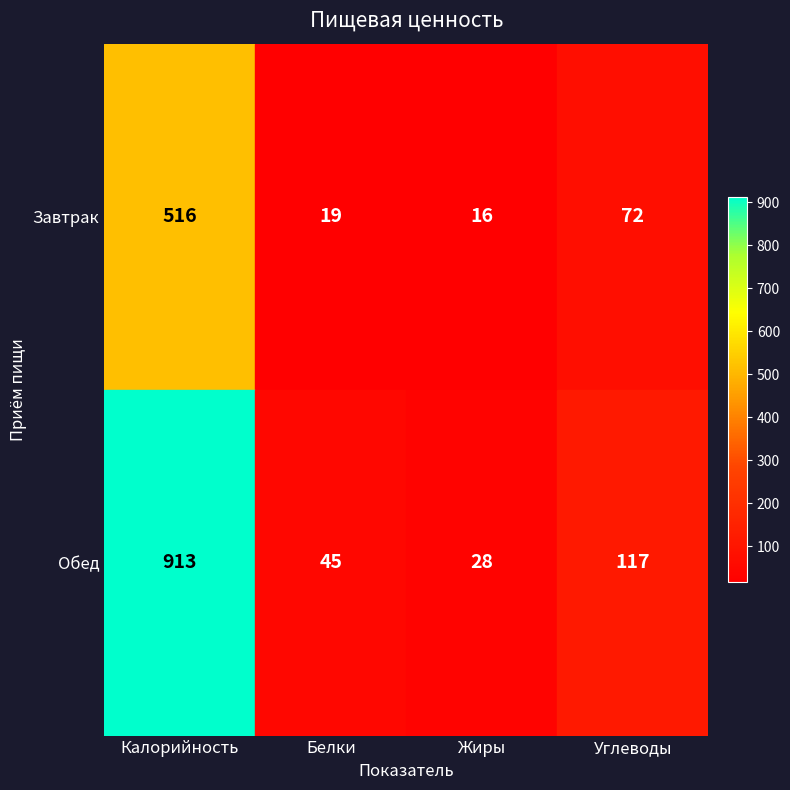

At how many categories does at least one series exceed 261?

1